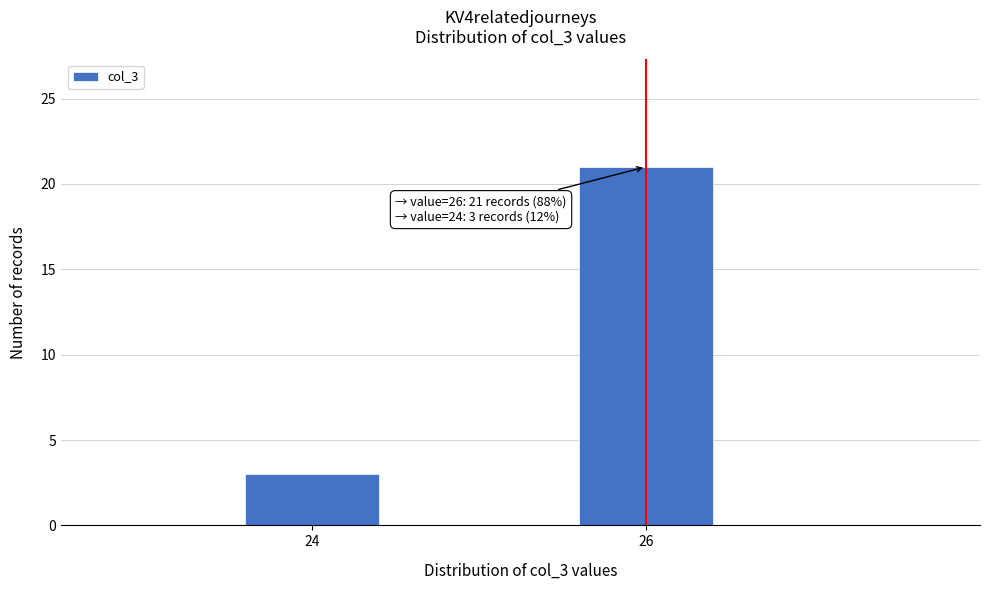

Reading left to right, transcribe all the data shown in this chart.

3	21